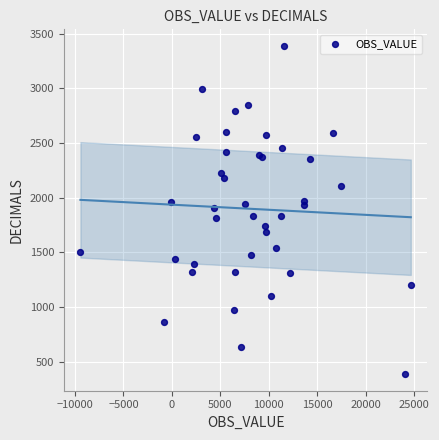

What is the range of Y values (max minus min)?

3004.4